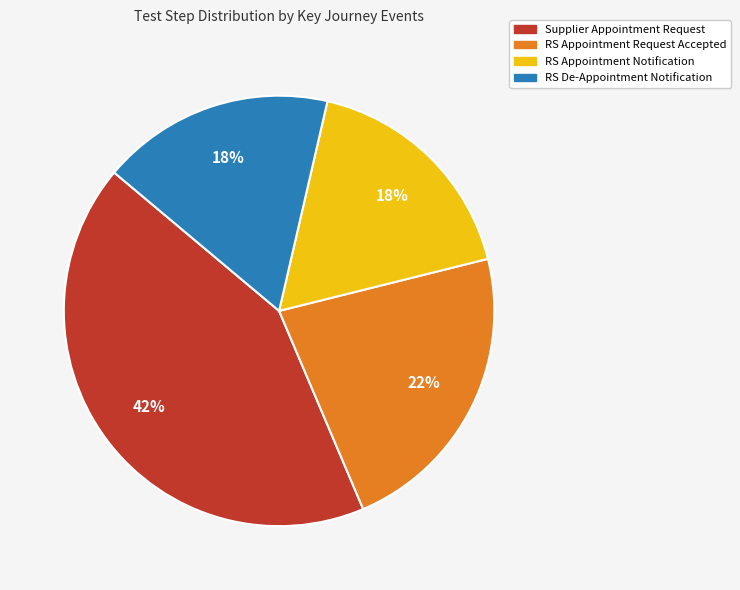

Is it true that Supplier Appointment Request is 36% of the pie?

False